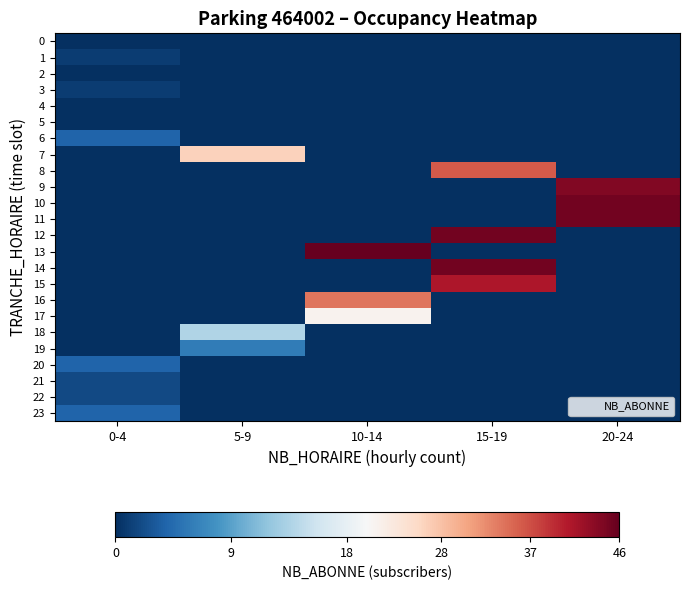

Reading left to right, list all the values displayed in this chart.

0: 0-4=0	5-9=0	10-14=0	15-19=0	20-24=0
1: 0-4=1	5-9=0	10-14=0	15-19=0	20-24=0
2: 0-4=0	5-9=0	10-14=0	15-19=0	20-24=0
3: 0-4=1	5-9=0	10-14=0	15-19=0	20-24=0
4: 0-4=0	5-9=0	10-14=0	15-19=0	20-24=0
5: 0-4=0	5-9=0	10-14=0	15-19=0	20-24=0
6: 0-4=4	5-9=0	10-14=0	15-19=0	20-24=0
7: 0-4=0	5-9=26	10-14=0	15-19=0	20-24=0
8: 0-4=0	5-9=0	10-14=0	15-19=36	20-24=0
9: 0-4=0	5-9=0	10-14=0	15-19=0	20-24=44
10: 0-4=0	5-9=0	10-14=0	15-19=0	20-24=45
11: 0-4=0	5-9=0	10-14=0	15-19=0	20-24=45
12: 0-4=0	5-9=0	10-14=0	15-19=45	20-24=0
13: 0-4=0	5-9=0	10-14=46	15-19=0	20-24=0
14: 0-4=0	5-9=0	10-14=0	15-19=45	20-24=0
15: 0-4=0	5-9=0	10-14=0	15-19=41	20-24=0
16: 0-4=0	5-9=0	10-14=34	15-19=0	20-24=0
17: 0-4=0	5-9=0	10-14=21	15-19=0	20-24=0
18: 0-4=0	5-9=14	10-14=0	15-19=0	20-24=0
19: 0-4=0	5-9=6	10-14=0	15-19=0	20-24=0
20: 0-4=4	5-9=0	10-14=0	15-19=0	20-24=0
21: 0-4=2	5-9=0	10-14=0	15-19=0	20-24=0
22: 0-4=2	5-9=0	10-14=0	15-19=0	20-24=0
23: 0-4=4	5-9=0	10-14=0	15-19=0	20-24=0